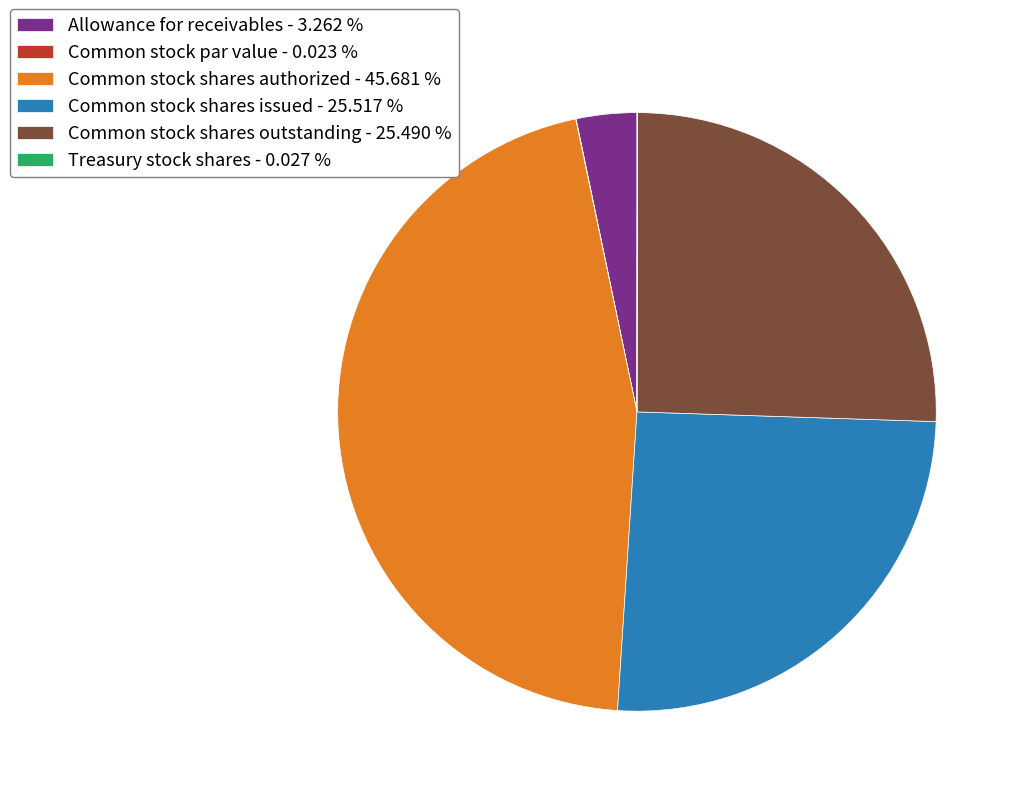

Does any single category account for the majority?

No